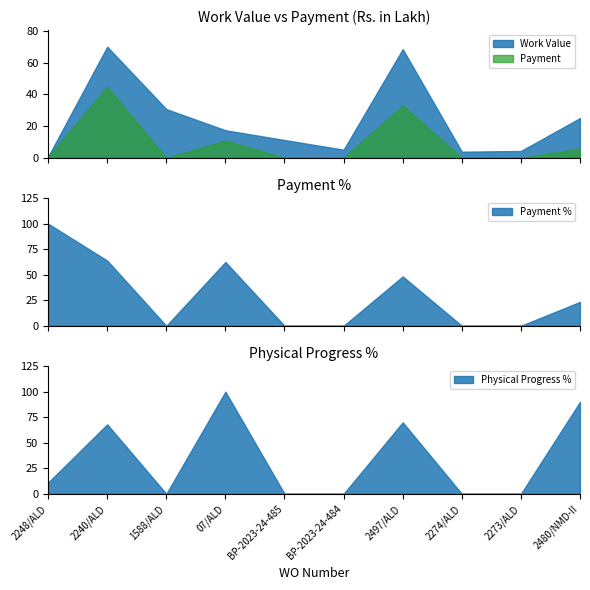

Rank the categories by Physical Progress % value from highest to lowest.

07/ALD, 2480/NMD-II, 2497/ALD, 2240/ALD, 2248/ALD, 1588/ALD, BP-2023-24-485, BP-2023-24-484, 2274/ALD, 2273/ALD